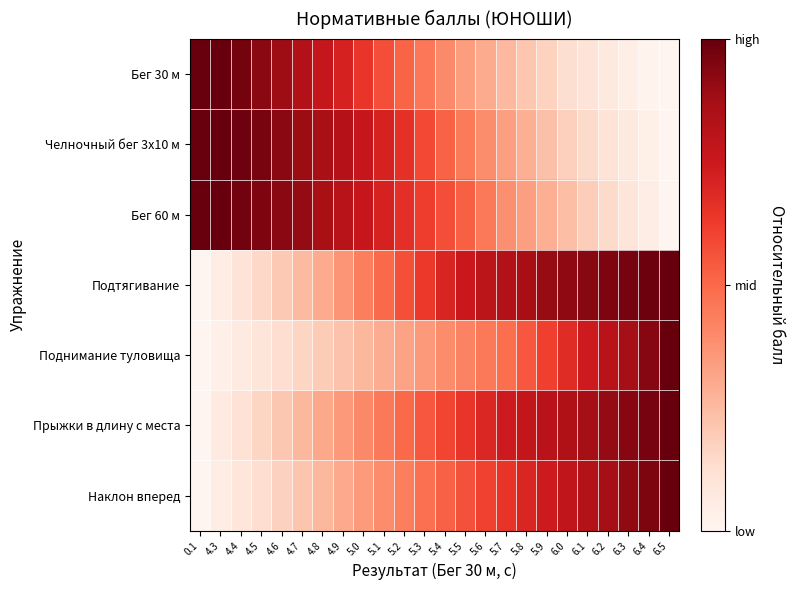

How many categories are shown in the chart?

24